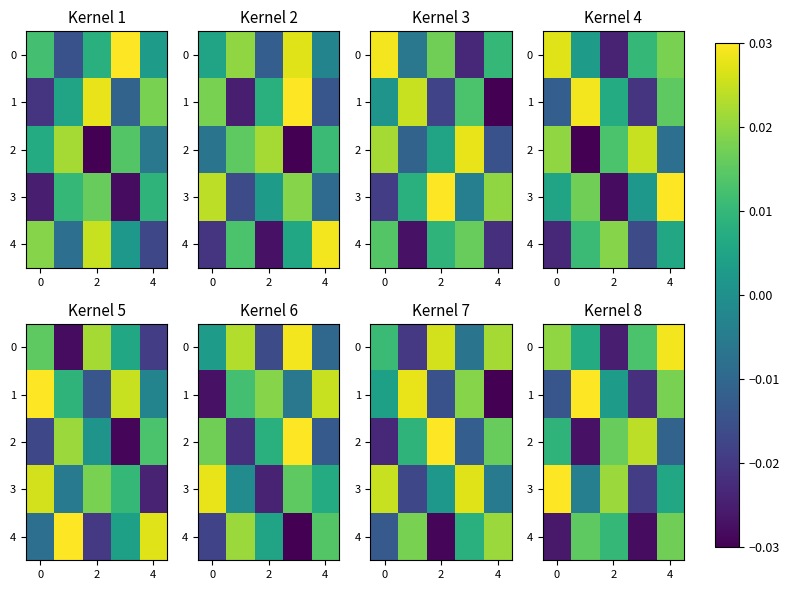

True or false: 3 has a value of 0.0 at 0.

False